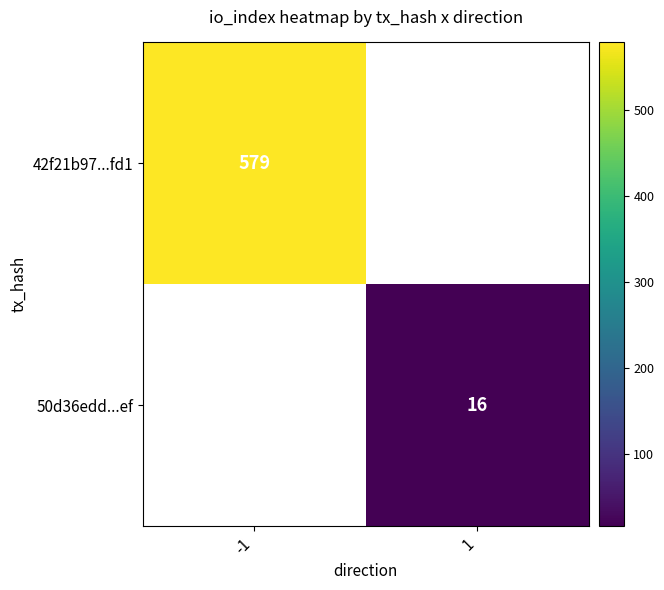

The value of 50d36edd...ef at 1 is 16. True or false?

True